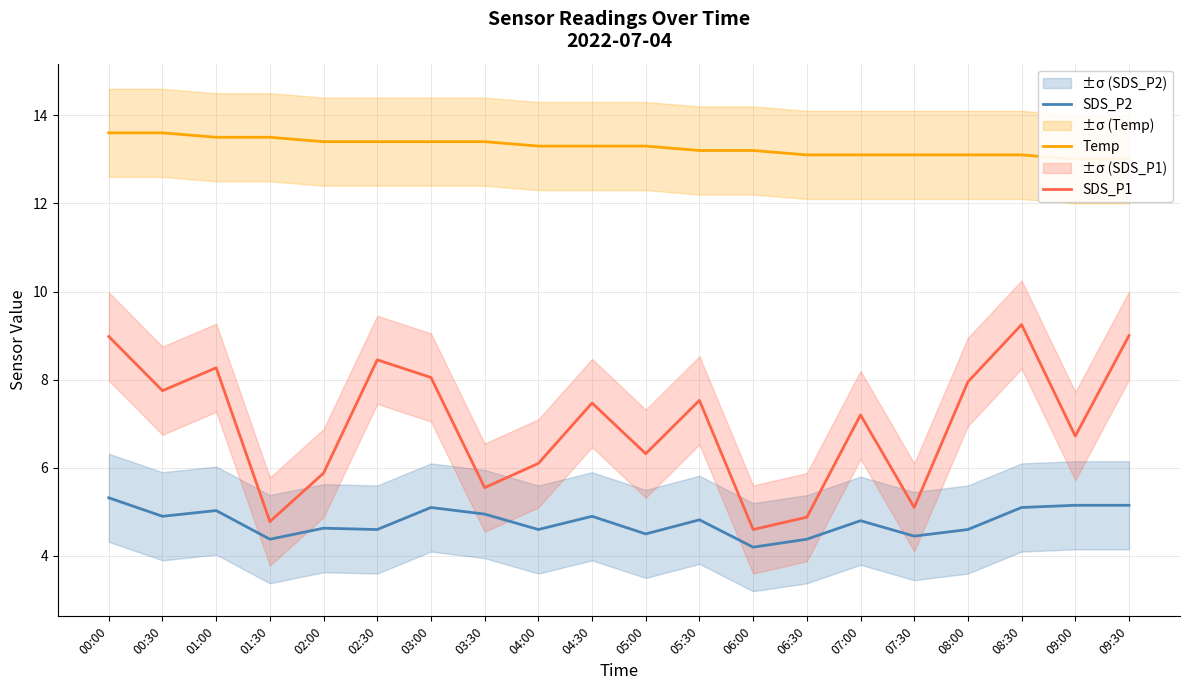

Which series has the largest range (max minus min)?

SDS_P1